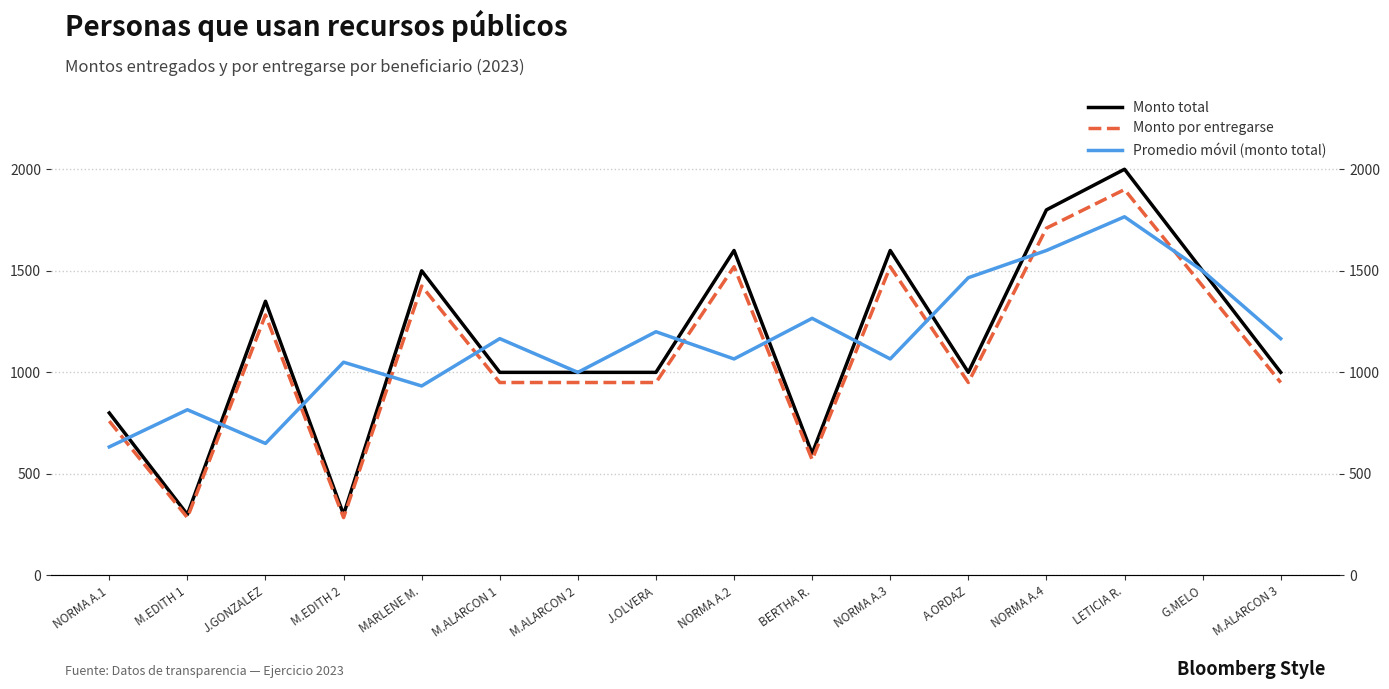

True or false: Promedio móvil (monto total) has a value of 1766.0 at LETICIA R..

True